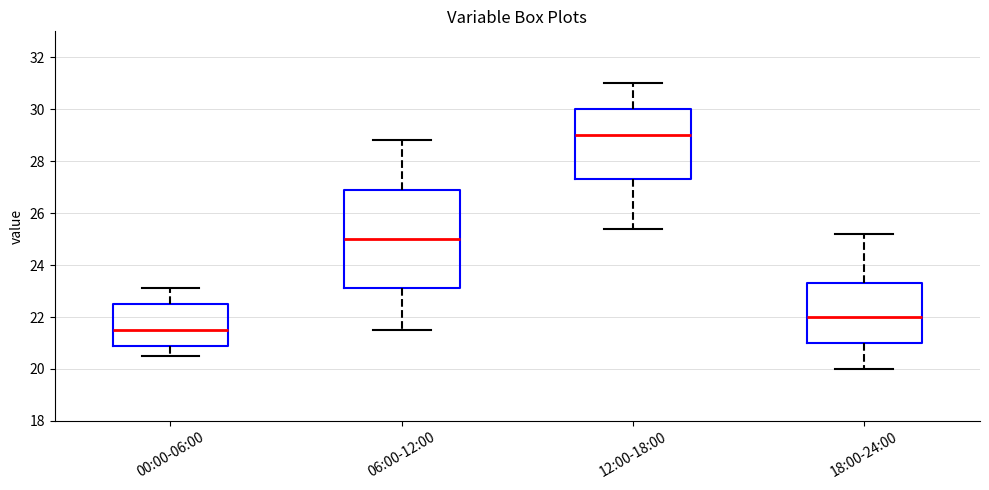

Reading left to right, read every box against the y-axis: the position of its median line, the range the box covers, and the ends of its whiskers. The values are not printed on the chart, so give them approximately, as read against the axis.

00:00-06:00: median 21.6, box 21.0 to 22.6, whiskers 20.6 to 23.2
06:00-12:00: median 25.0, box 23.2 to 27.0, whiskers 21.6 to 28.8
12:00-18:00: median 29.0, box 27.4 to 30.0, whiskers 25.4 to 31.0
18:00-24:00: median 22.0, box 21.0 to 23.4, whiskers 20.0 to 25.2